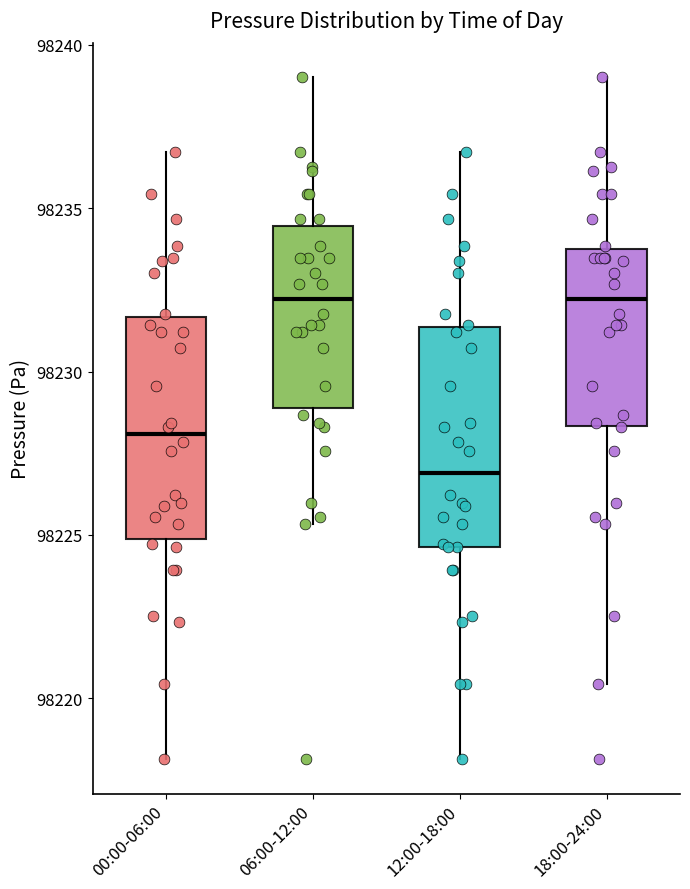

Reading left to right, transcribe this box plot: for each box, give where its median line is, the range the box spans, and where its two whiskers end, as read against the y-axis. The values are not printed on the chart, so give them approximately, as read against the axis.

00:00-06:00: median 98228.0, box 98225.0 to 98231.5, whiskers 98218.0 to 98236.5
06:00-12:00: median 98232.0, box 98229.0 to 98234.5, whiskers 98225.5 to 98239.0
12:00-18:00: median 98227.0, box 98224.5 to 98231.5, whiskers 98218.0 to 98236.5
18:00-24:00: median 98232.0, box 98228.5 to 98233.5, whiskers 98220.5 to 98239.0